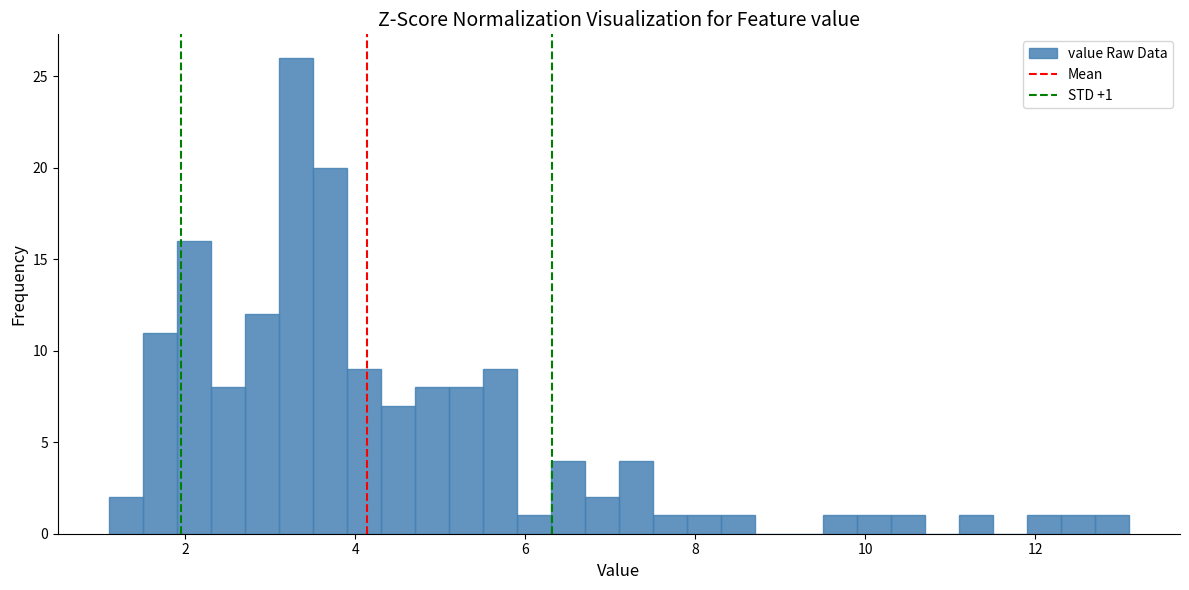

Around what value on the x-axis is the tallest bar? Give the approximate position of its centre, as read against the axis.

3.4